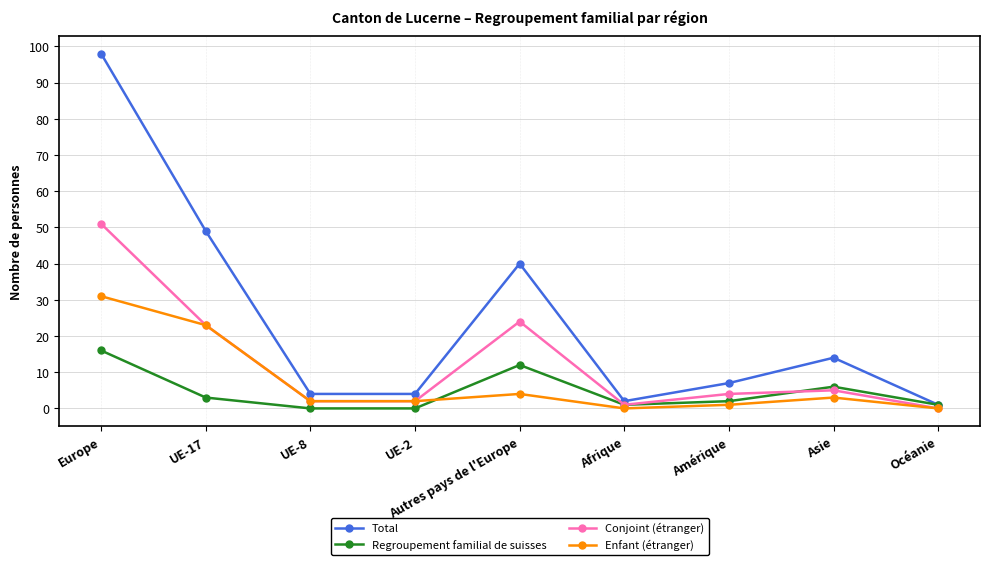

What position from the right is UE-8?

7